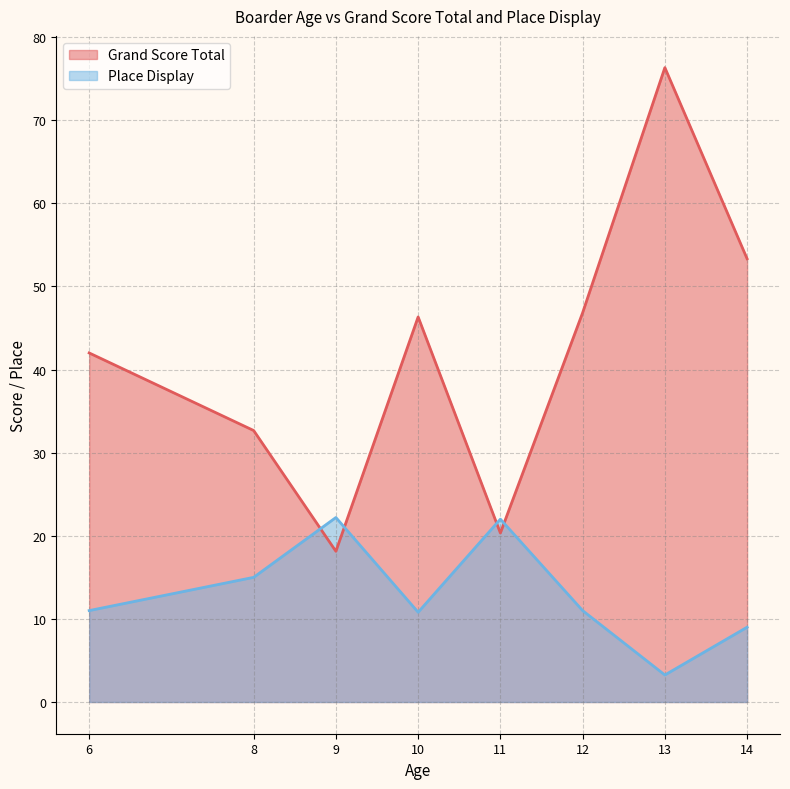

What is the difference between the maximum and second lowest values in the Grand Score Total series?

56.0